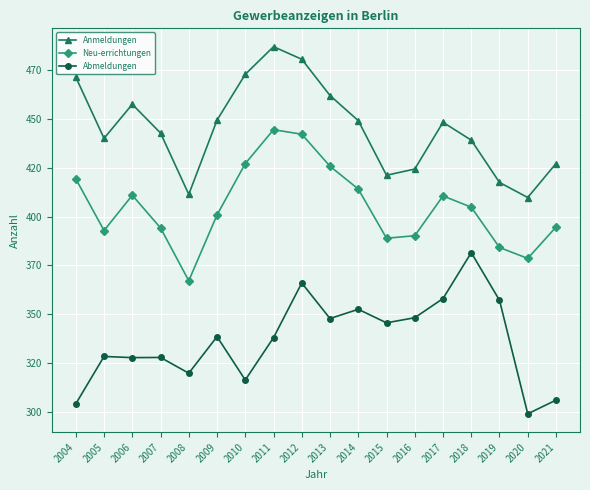

Does the chart have visible grid lines?

Yes